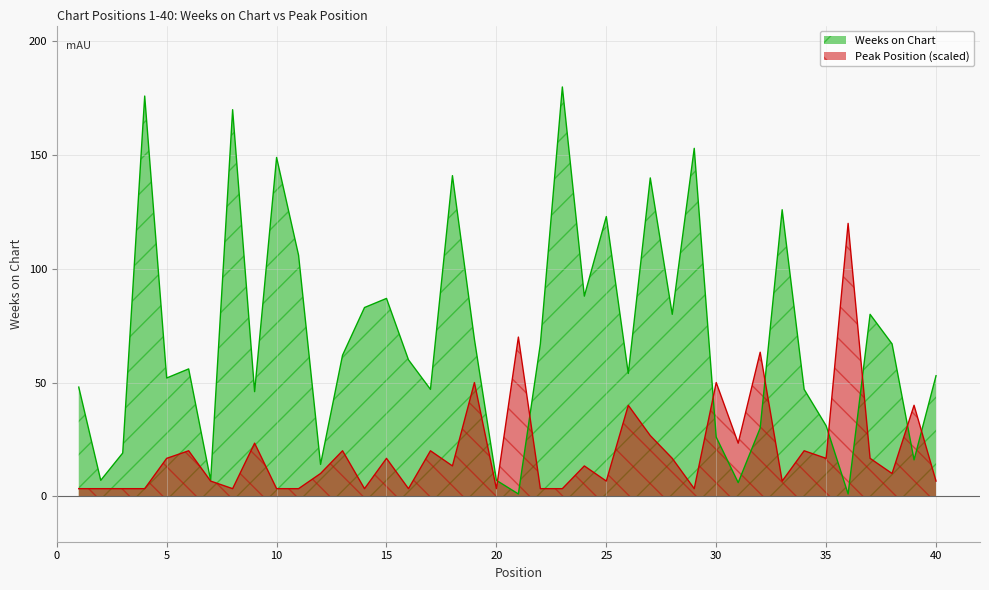

Which series has the largest total across all categories?

Weeks on Chart